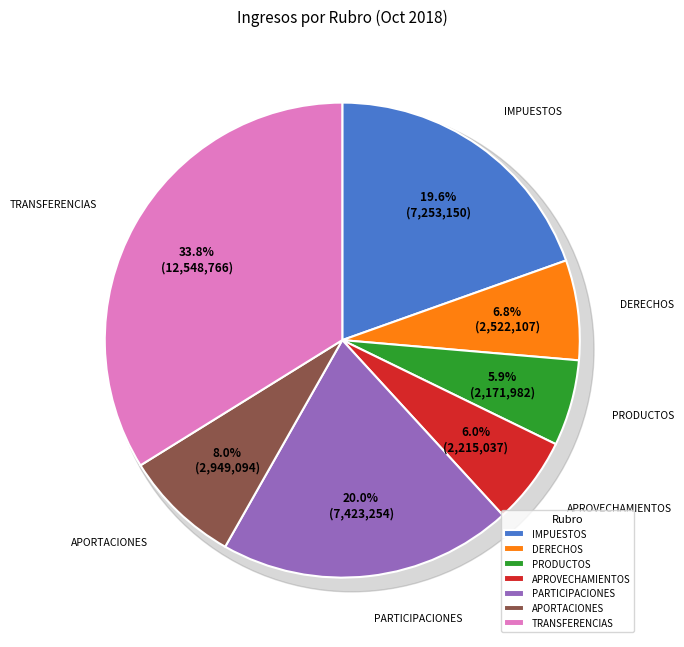

What percentage do DERECHOS and IMPUESTOS together represent?

26.4%